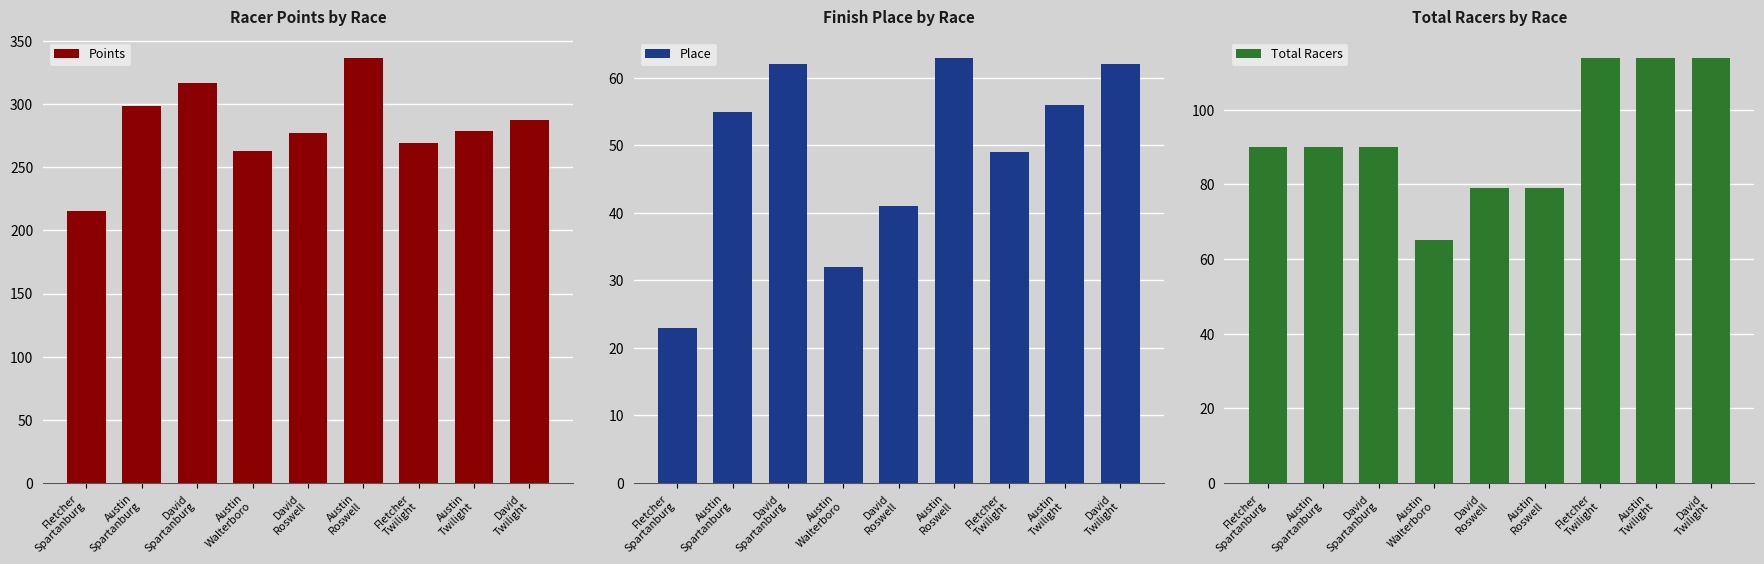

What is the label of the 3rd bar from the left?

David
Spartanburg